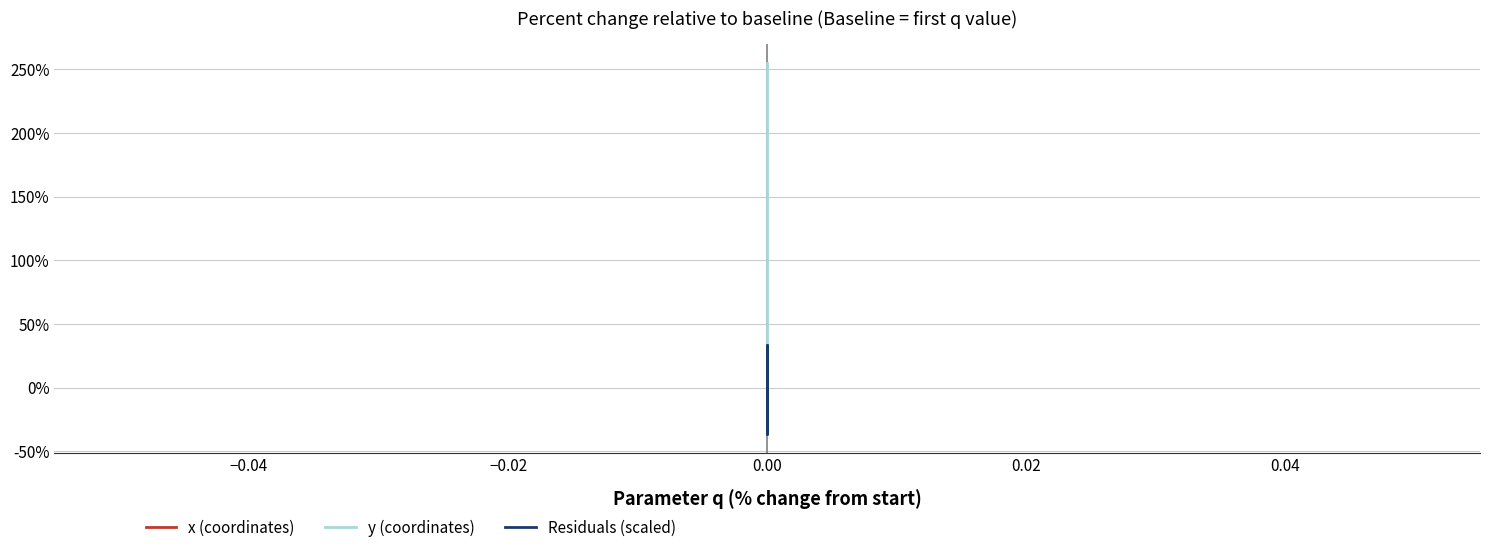

Does the chart display data point markers on the line(s)?

No